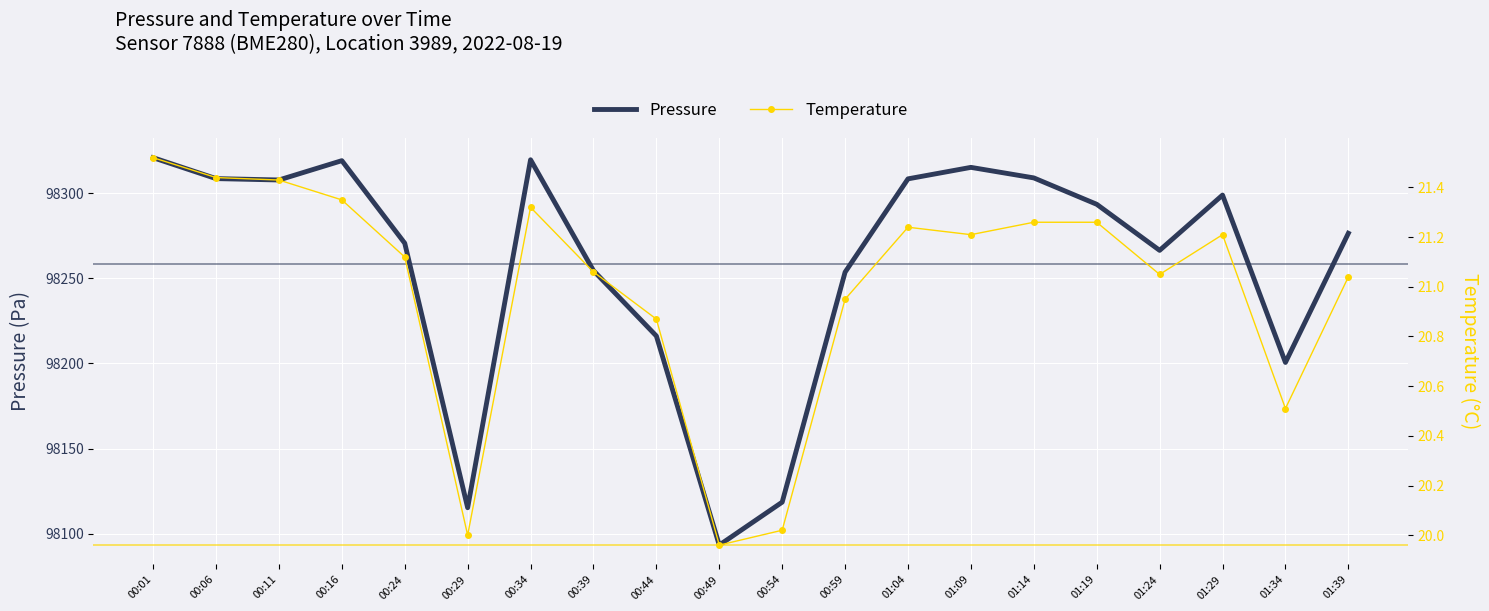

What value does the Temperature series have at 01:24?

21.1